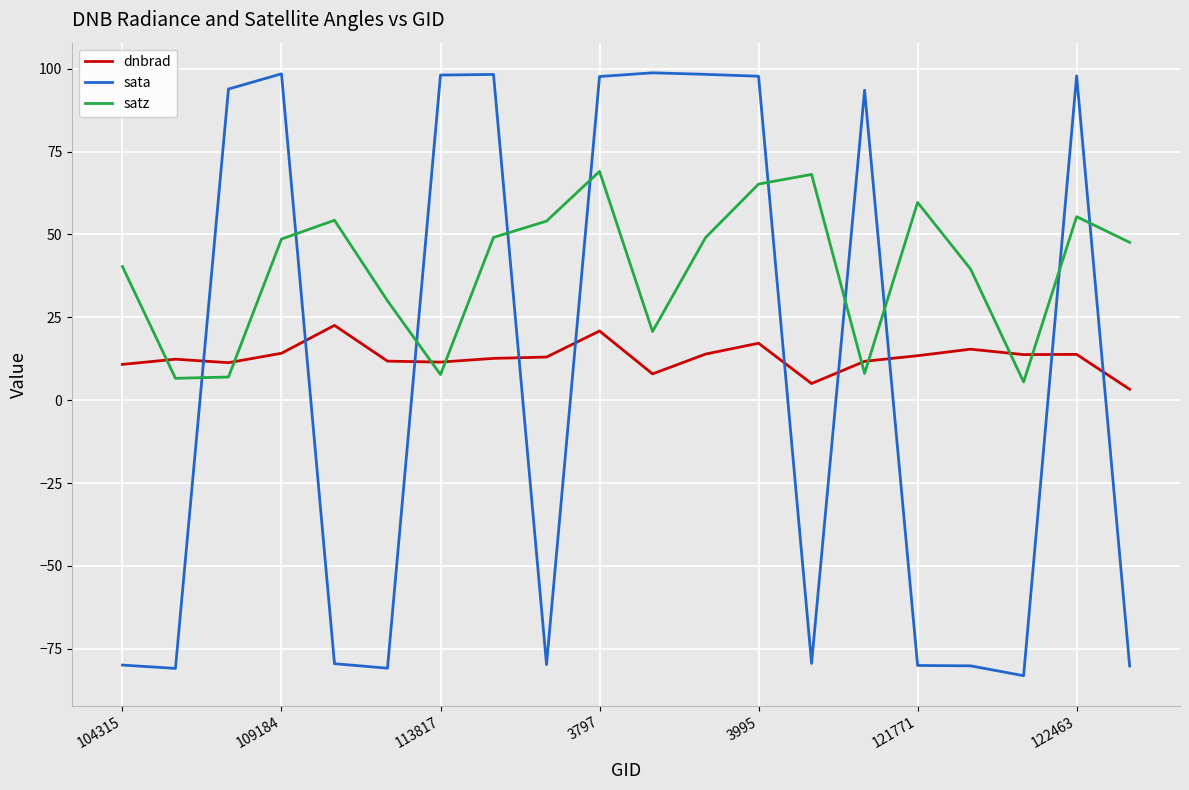

Which series has the largest total across all categories?

satz